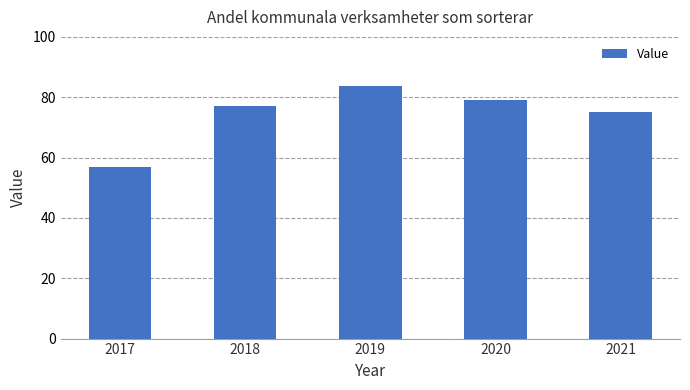

How many values are below 77?

2